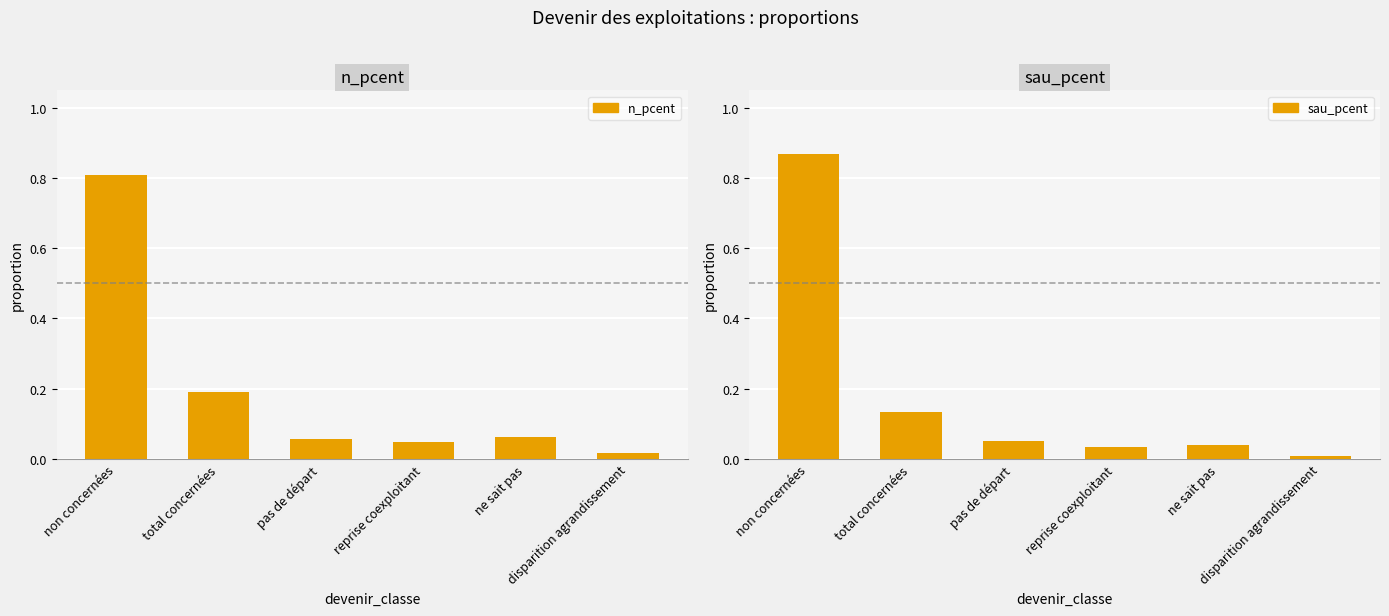

What is the maximum value for n_pcent?

0.8